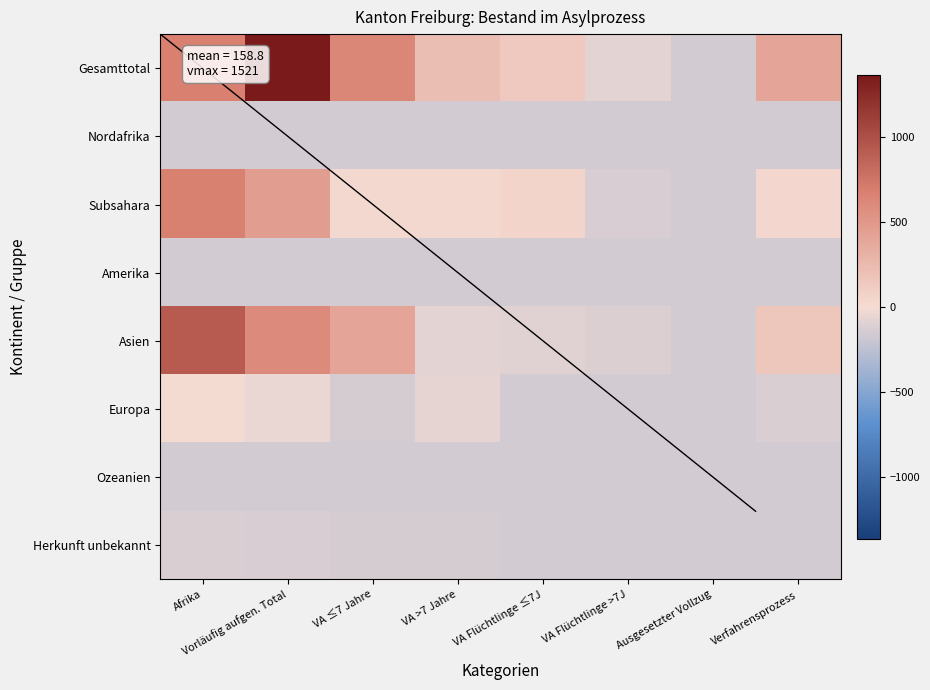

Rank the series by their maximum value, from highest to lowest.

Gesamttotal, Asien, Subsahara, Europa, Herkunft unbekannt, Nordafrika, Amerika, Ozeanien